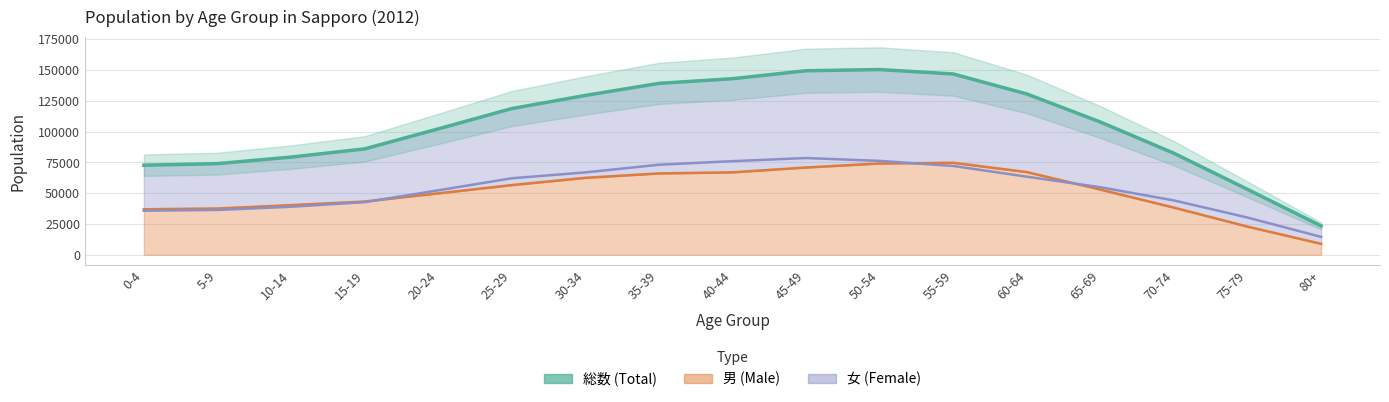

How many values are below 107775?

8